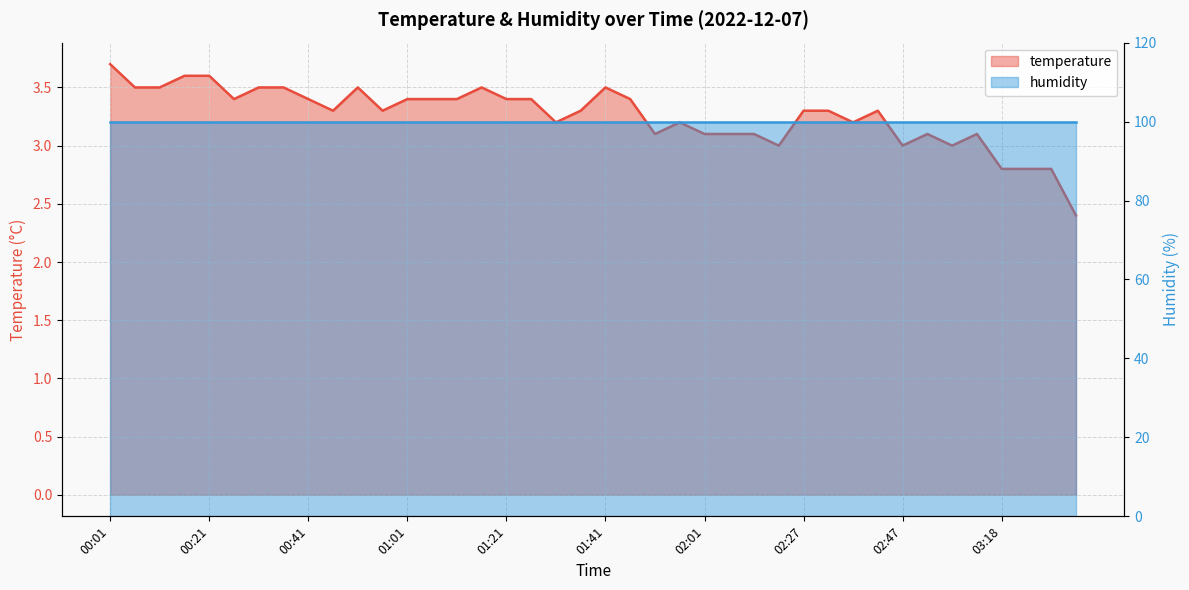

What is the label of the 14th point from the left?

01:06